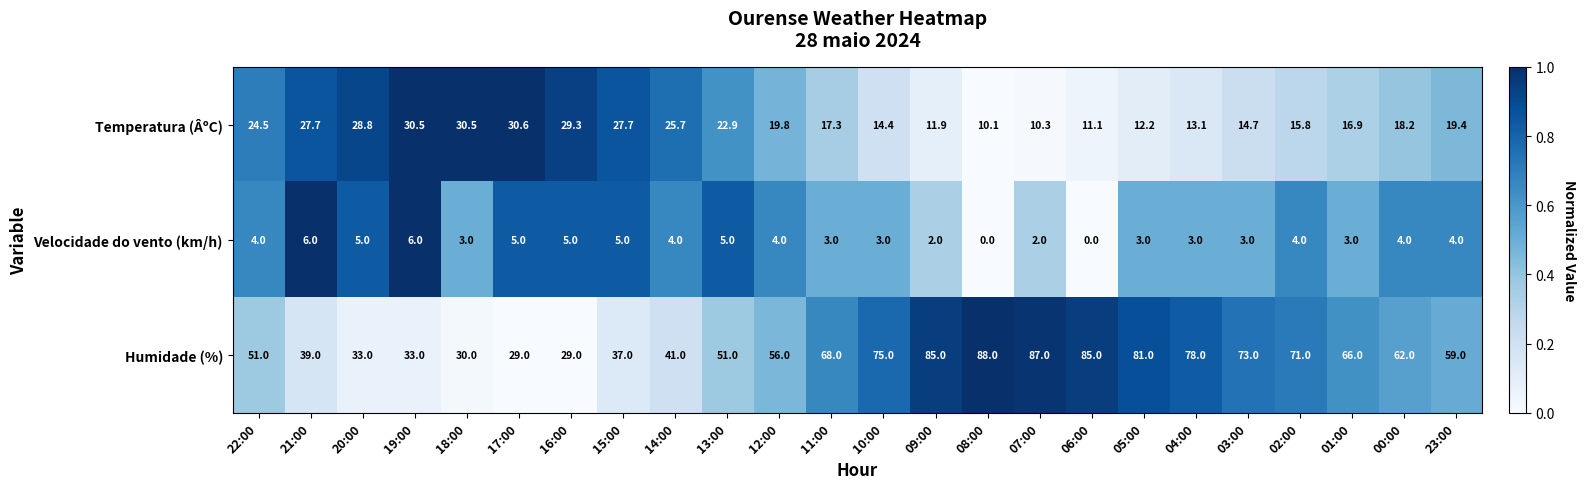

How many positive values does the Velocidade do vento (km/h) series have?

22